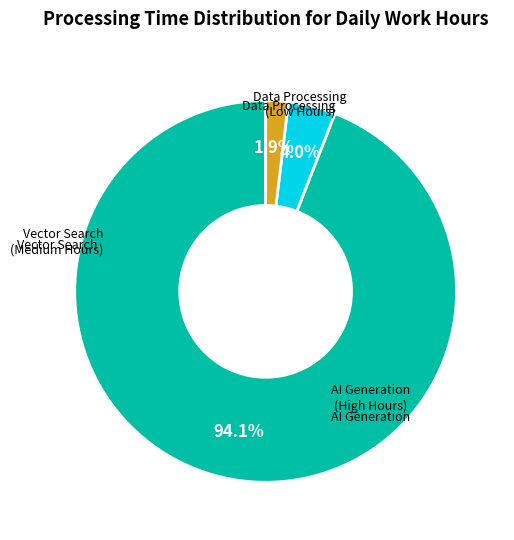

Does any single category account for the majority?

Yes